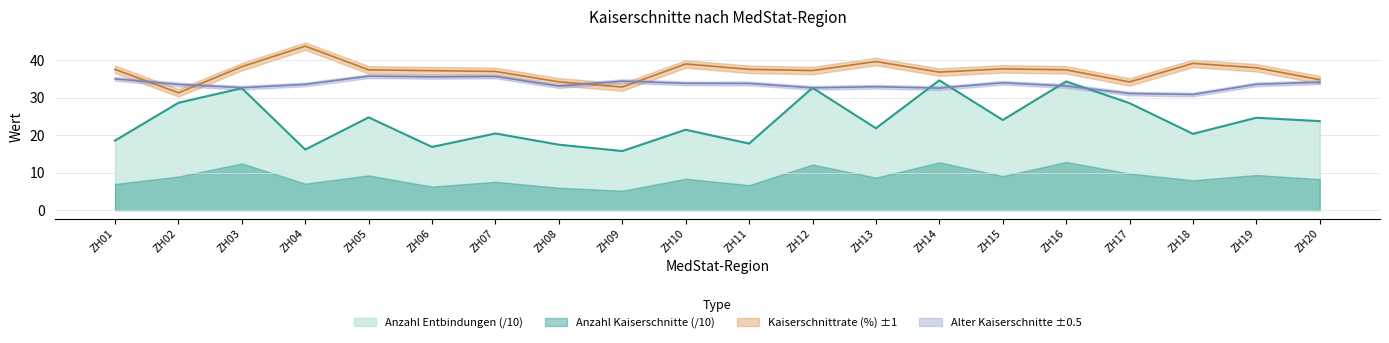

What is the sum of all Kaiserschnittrate (%) values?

742.5